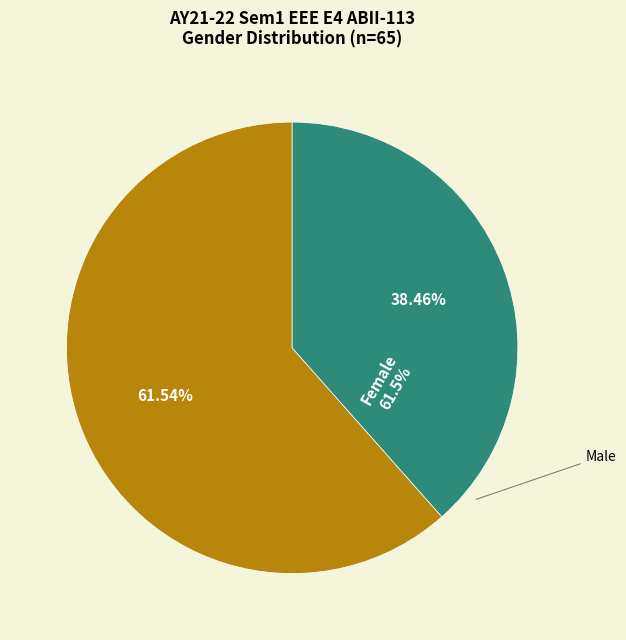

How many segments does this pie chart have?

2